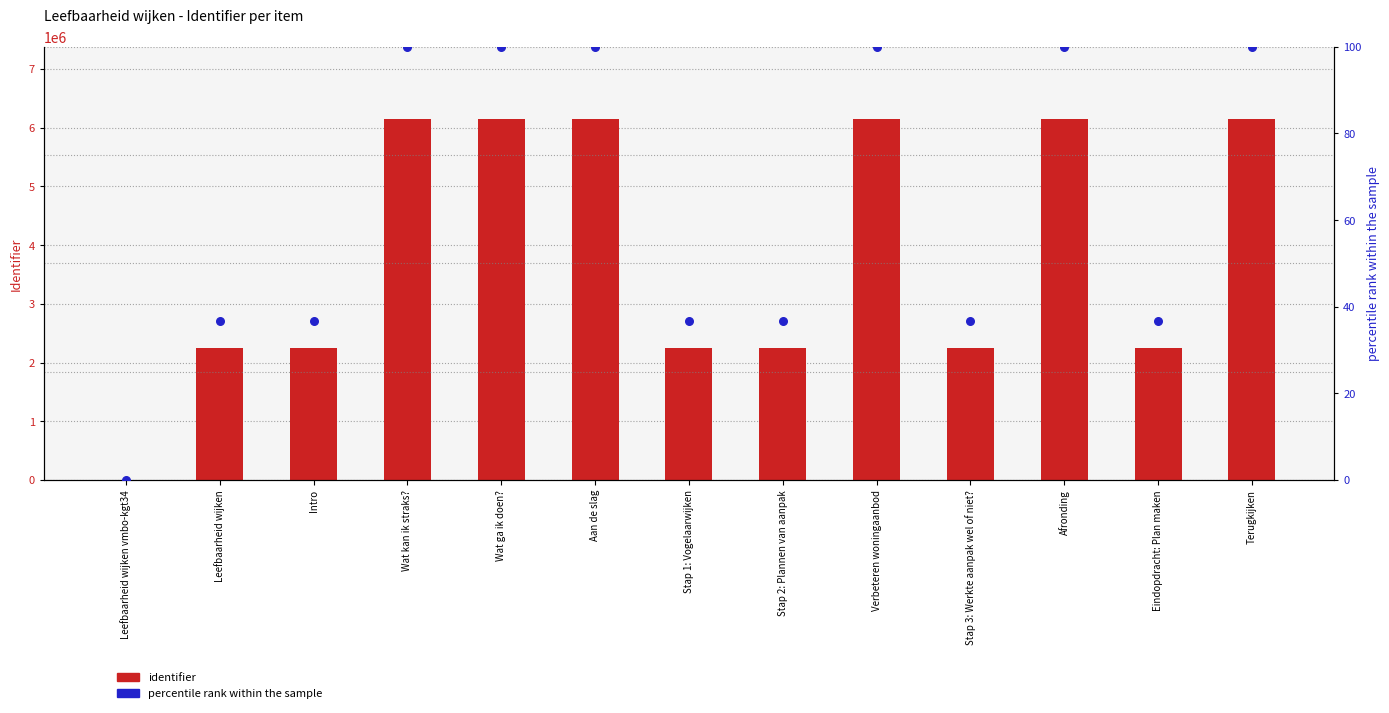

At which category is the sum across all series the highest?

Terugkijken